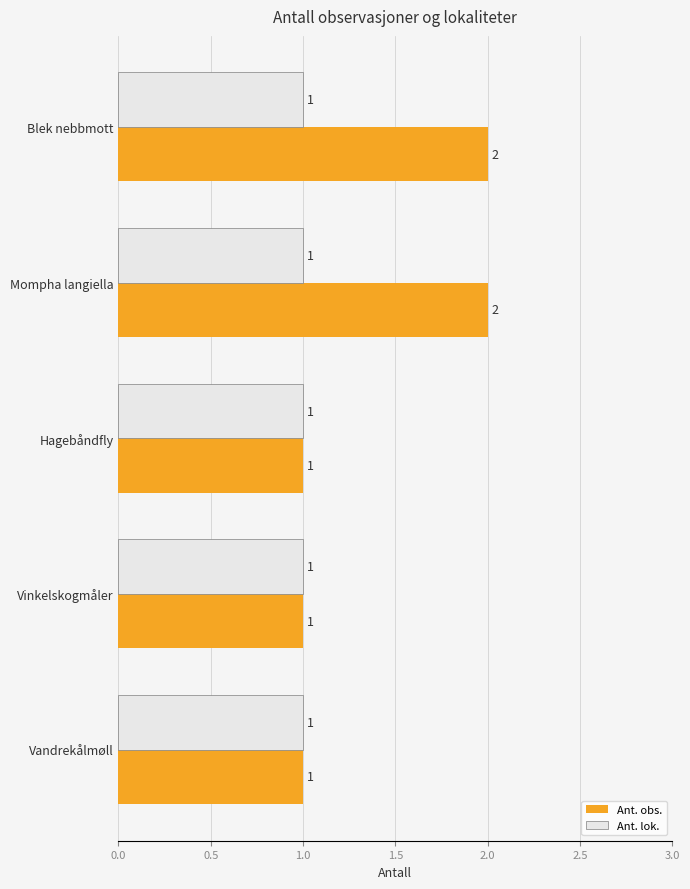

Is the value of Ant. obs. at Blek nebbmott greater than the value of Ant. lok. at Vinkelskogmåler?

Yes